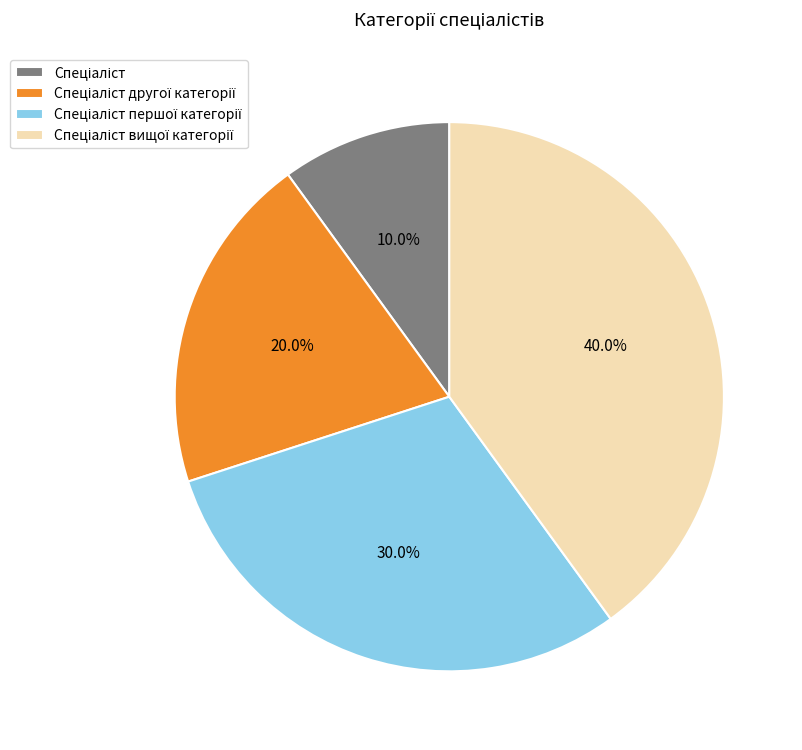

Does any single category account for the majority?

No